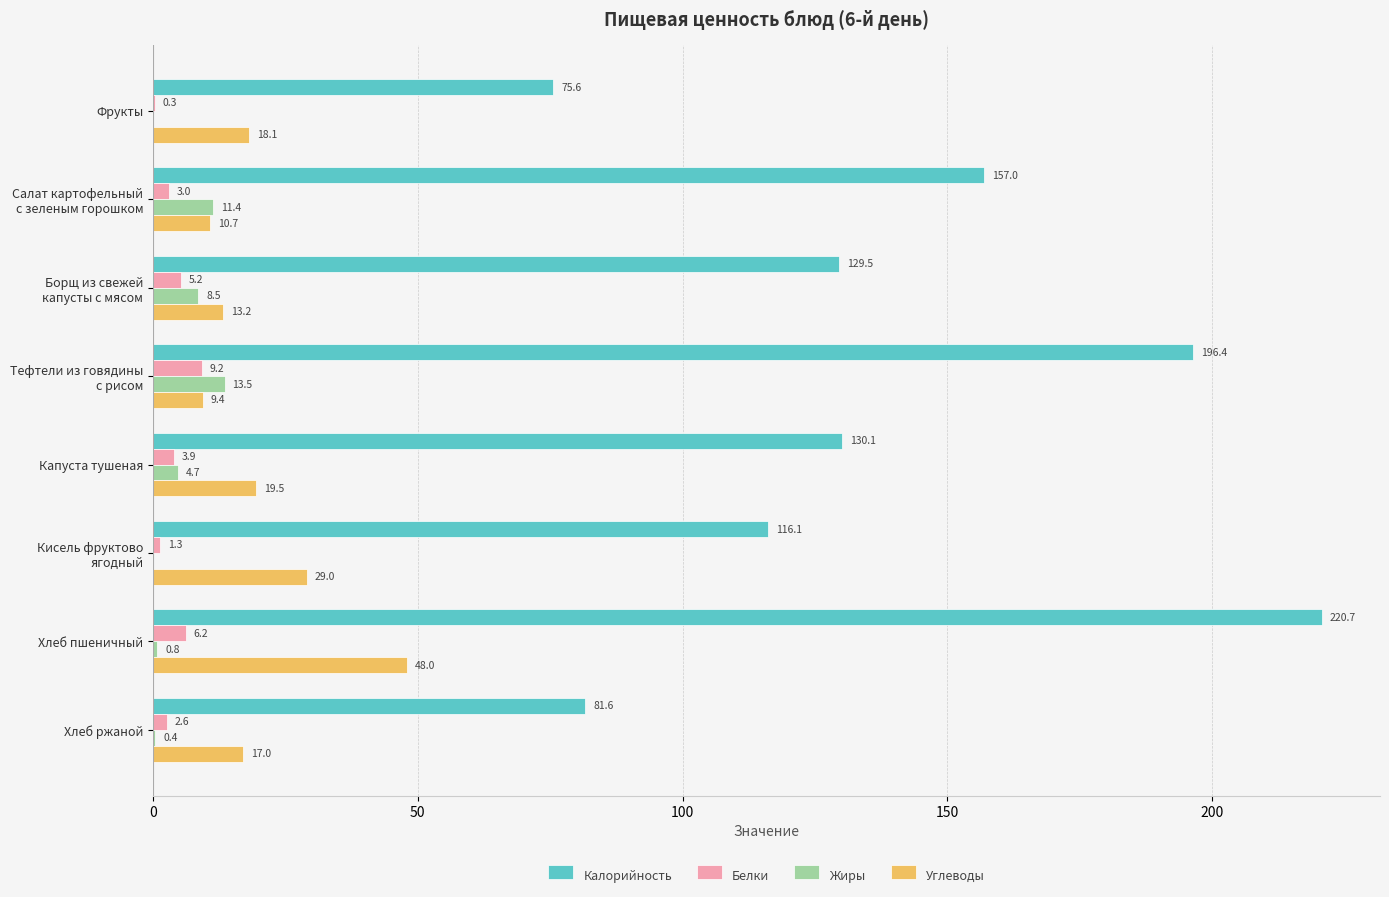

At which category does the chart reach its peak across all series?

Хлеб пшеничный